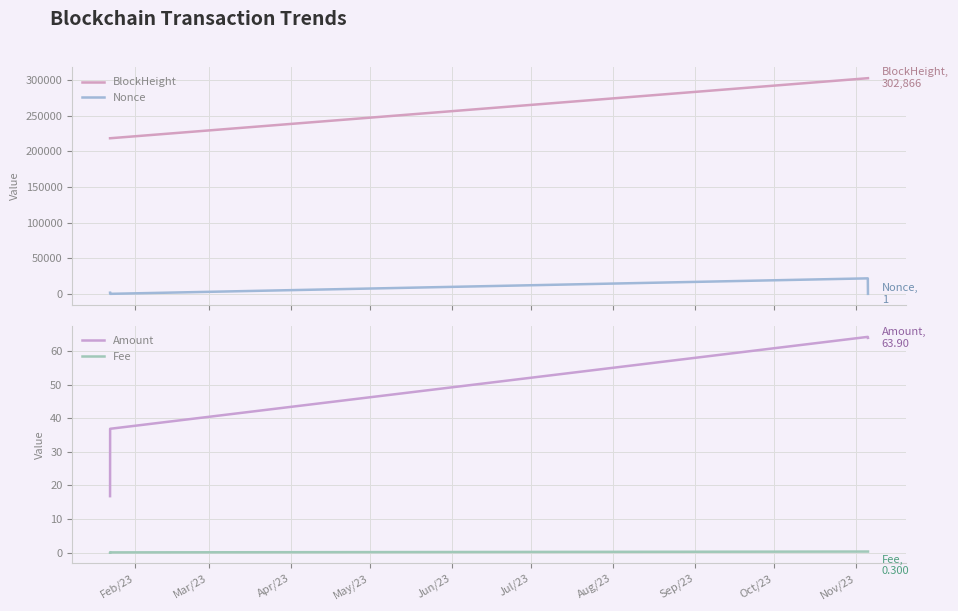

How many interior local peaks does the Nonce series have?

1